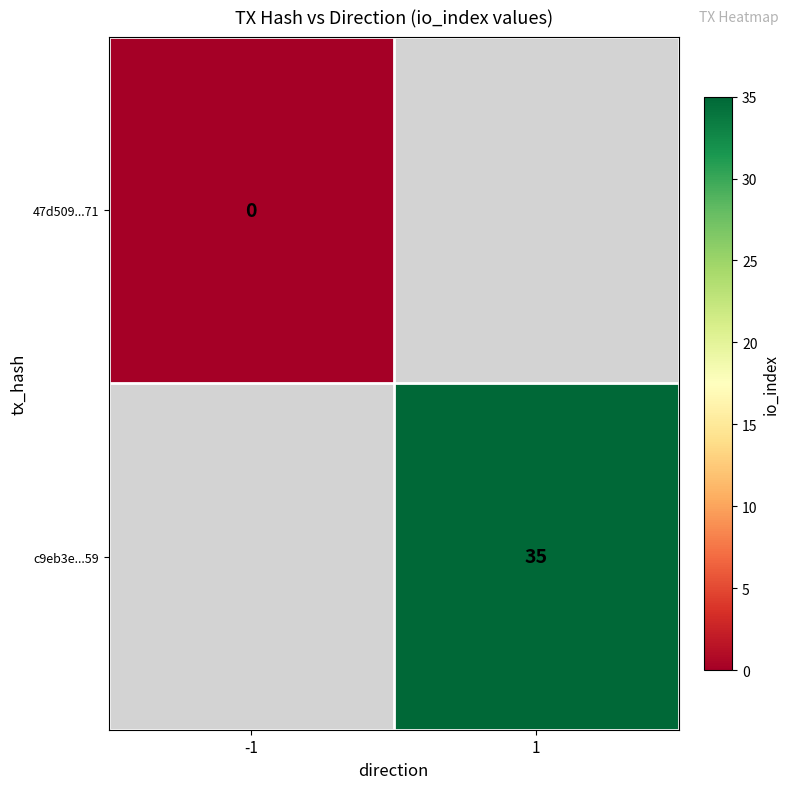

The c9eb3e...59 series shows 19 at 1. True or false?

False